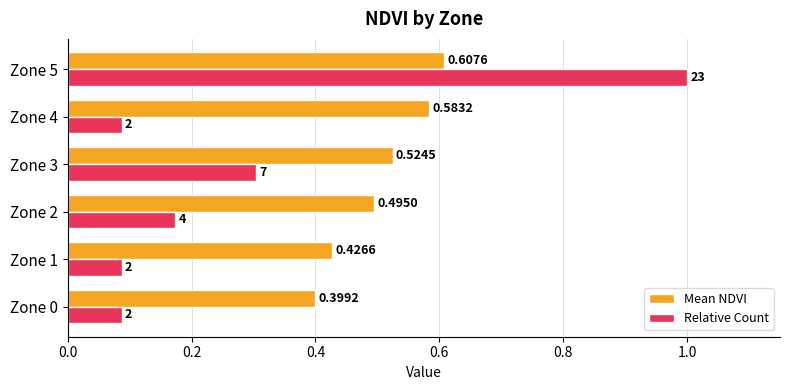

Between Zone 0 and Zone 5, which series saw the biggest shift?

Relative Count